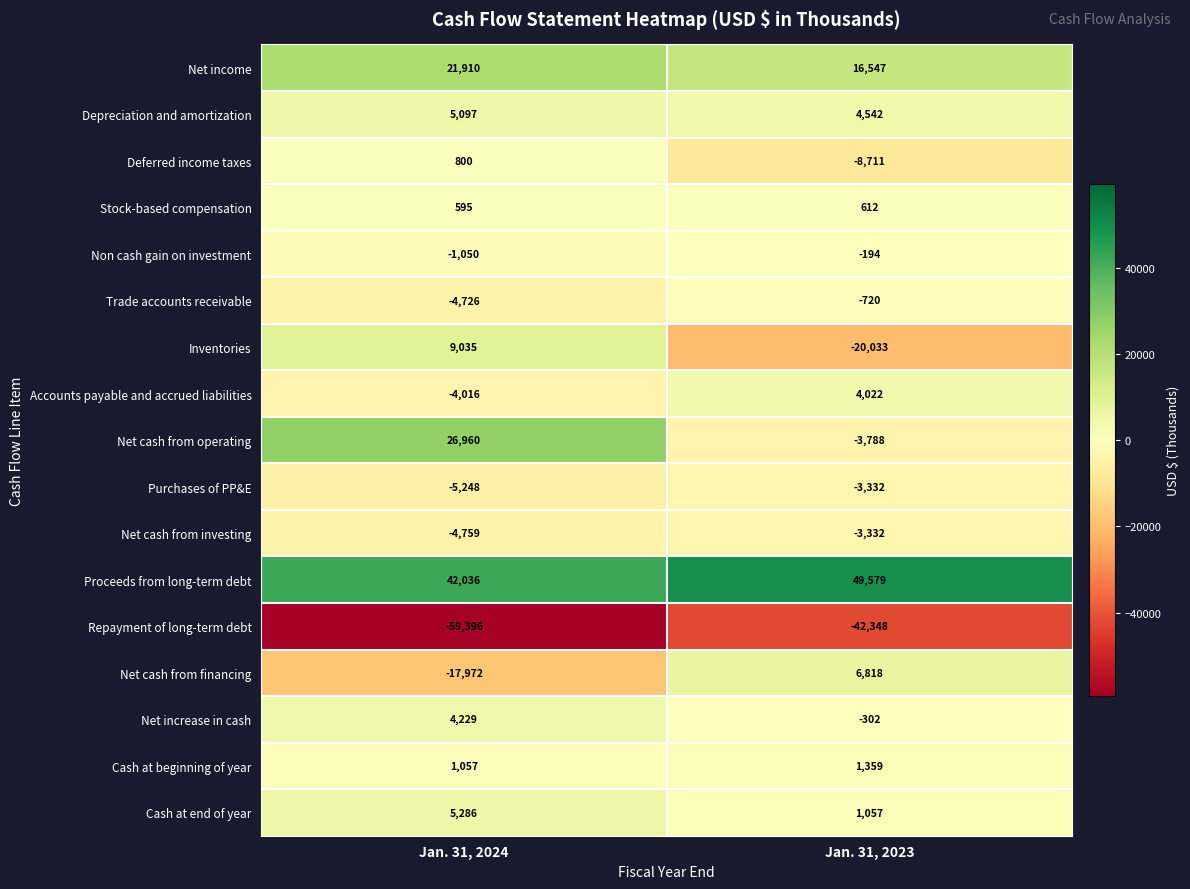

Which series has the largest total across all categories?

Proceeds from long-term debt